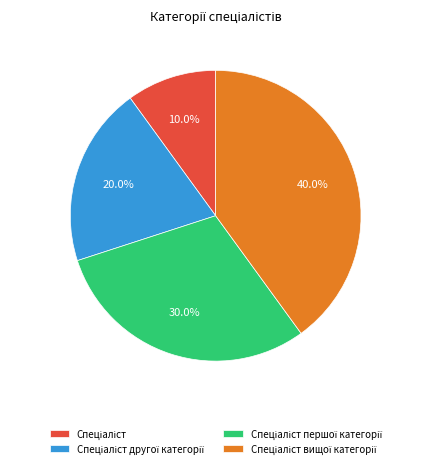

Is there a majority slice in this chart?

No